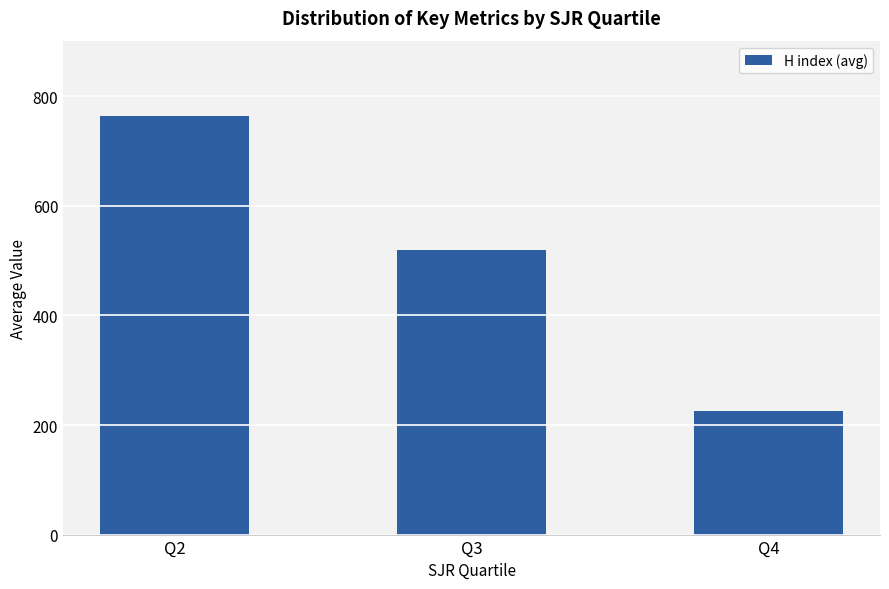

Count the values in the range 225 to 764.

3